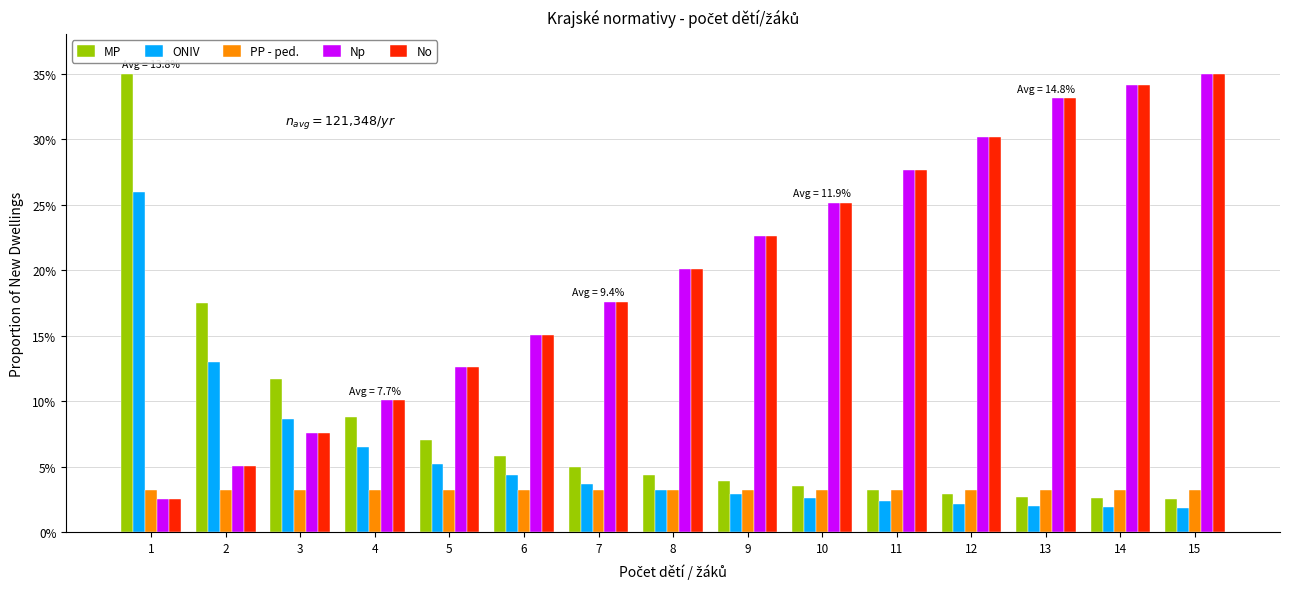

List the labels in order of No value, smallest first.

1, 2, 3, 4, 5, 6, 7, 8, 9, 10, 11, 12, 13, 14, 15